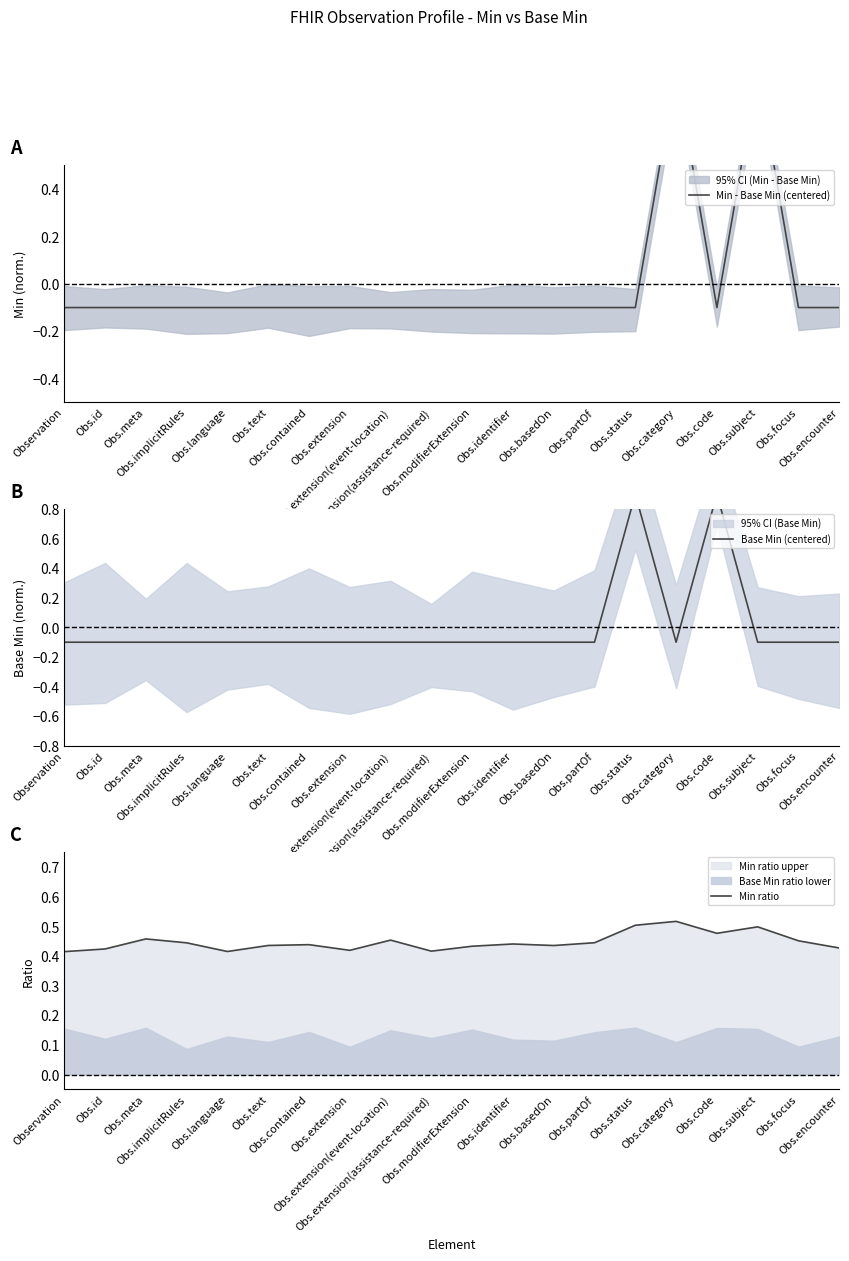

The value of Base Min (centered) at Obs.partOf is -0.1. True or false?

True